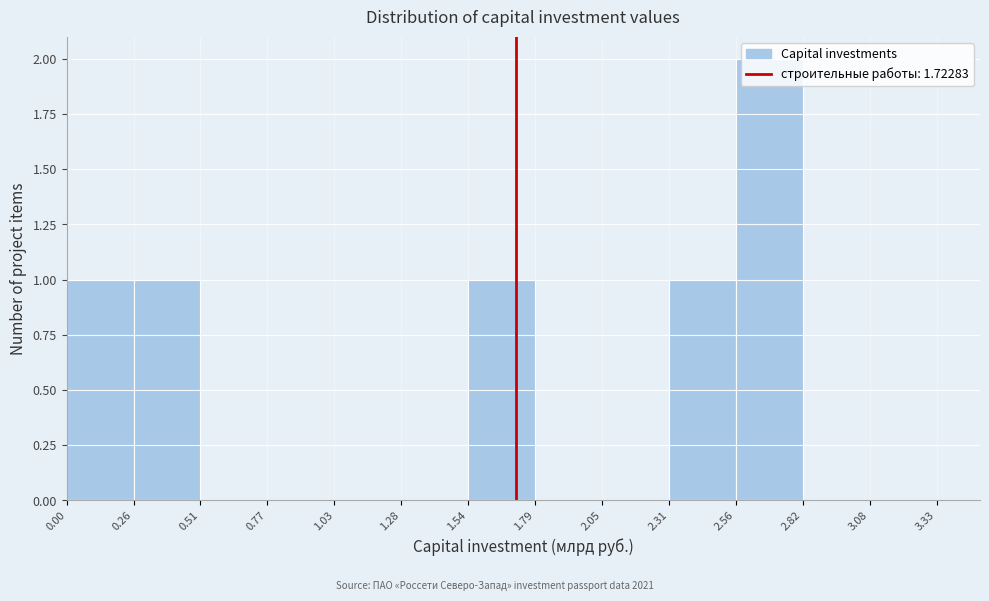

Over which range of the x-axis is the bar tallest?

2.56 to 2.82